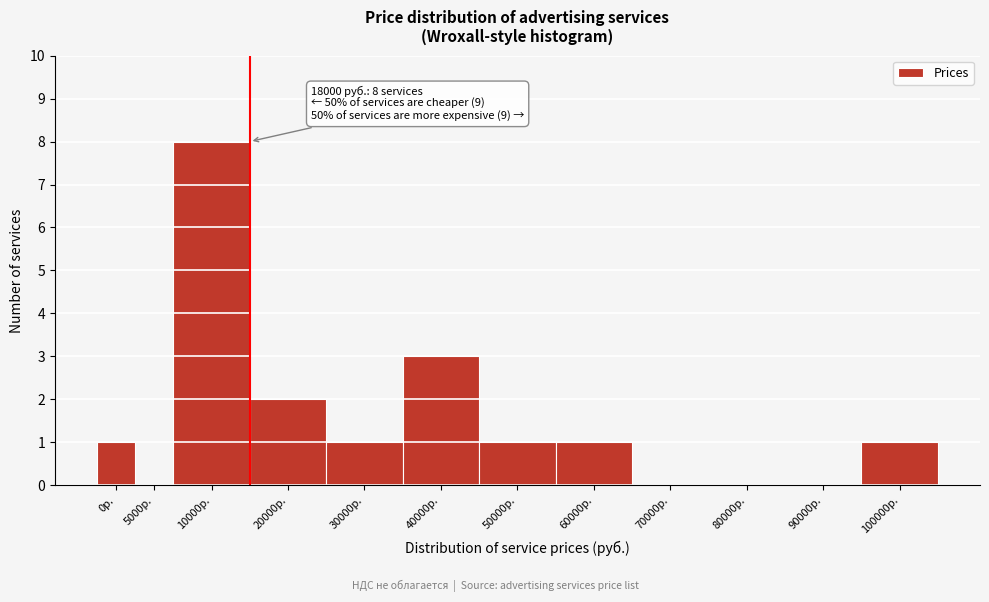

Reading left to right, what are all the values shown in this chart?

0р.=1	5000р.=0	10000р.=8	20000р.=2	30000р.=1	40000р.=3	50000р.=1	60000р.=1	70000р.=0	80000р.=0	90000р.=0	100000р.=1